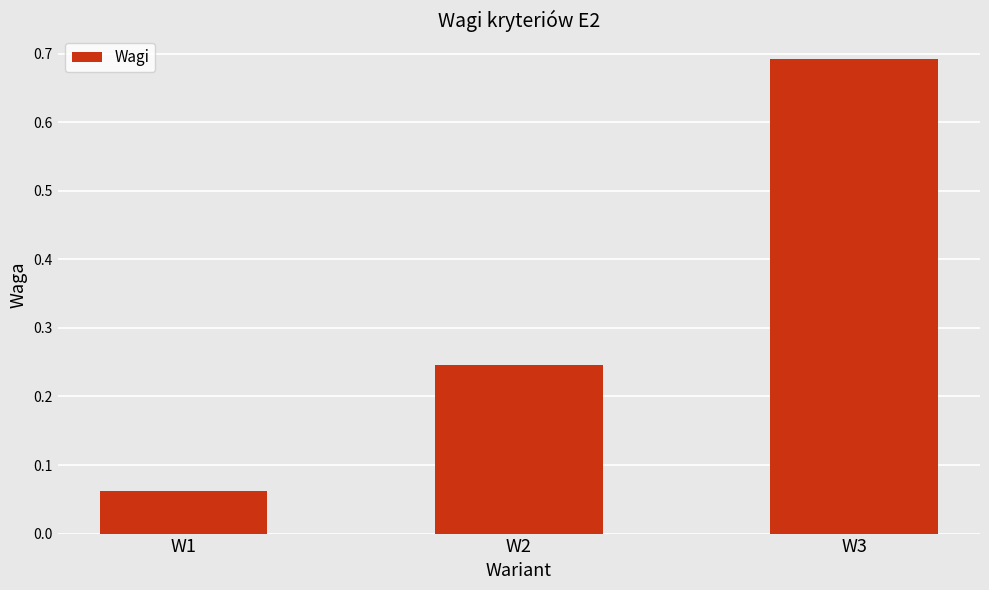

Between W2 and W1, which is larger?

W2